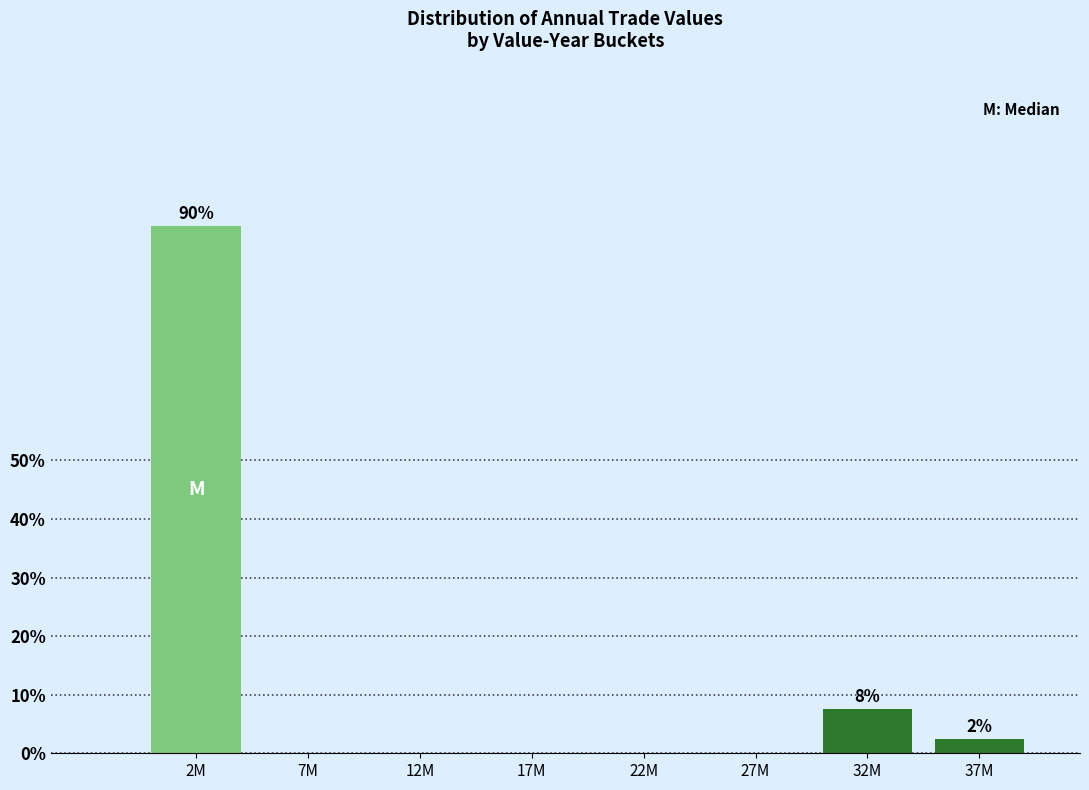

Reading right to left, list all the values displayed in this chart.

37M=2.5	32M=7.5	27M=0.0	22M=0.0	17M=0.0	12M=0.0	7M=0.0	2M=90.0